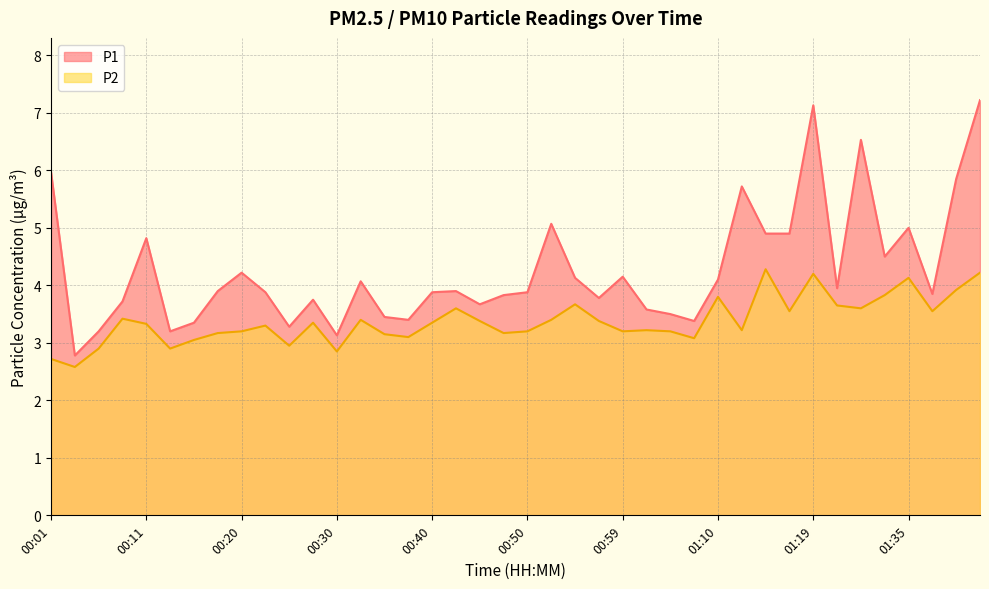

How many lines are shown in the chart?

2